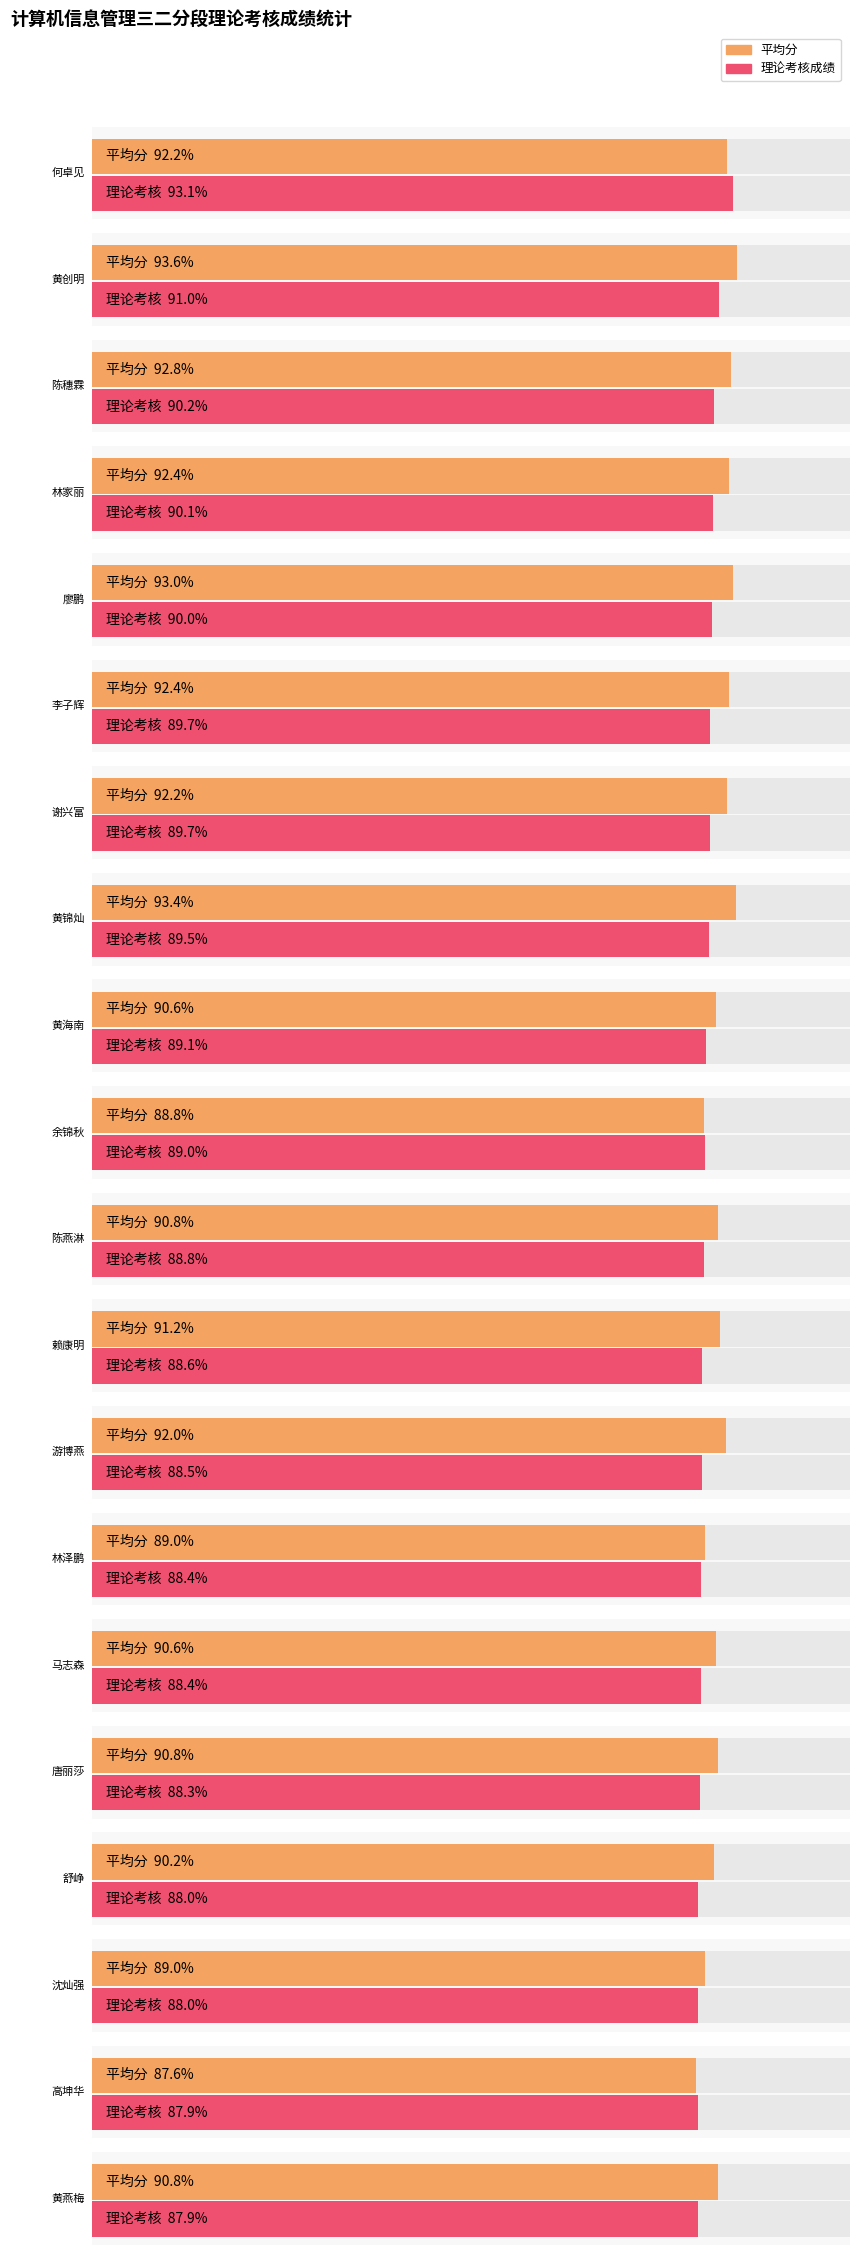

Is it true that 理论考核成绩 equals 89.7 at 李子辉?

True